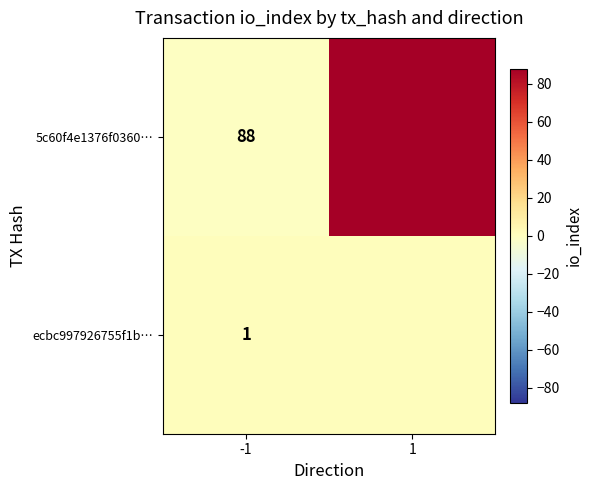

What is the maximum value for ecbc997926755f1b…?

1